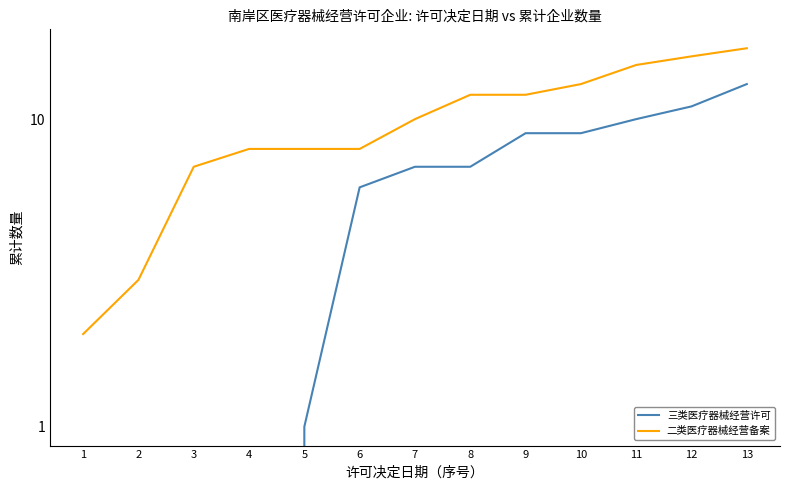

What are all the series names shown in the legend?

三类医疗器械经营许可, 二类医疗器械经营备案